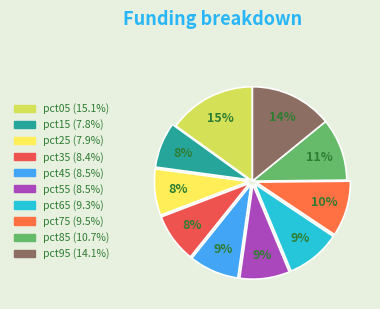

True or false: pct35 accounts for 8% of the total.

True